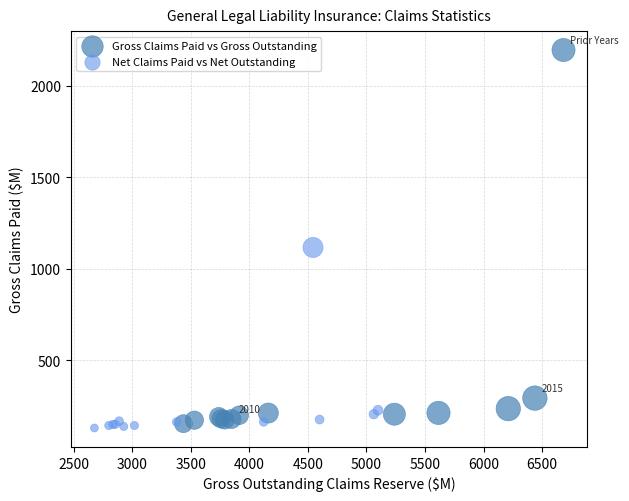

What are all the series names shown in the legend?

Gross Claims Paid vs Gross Outstanding, Net Claims Paid vs Net Outstanding